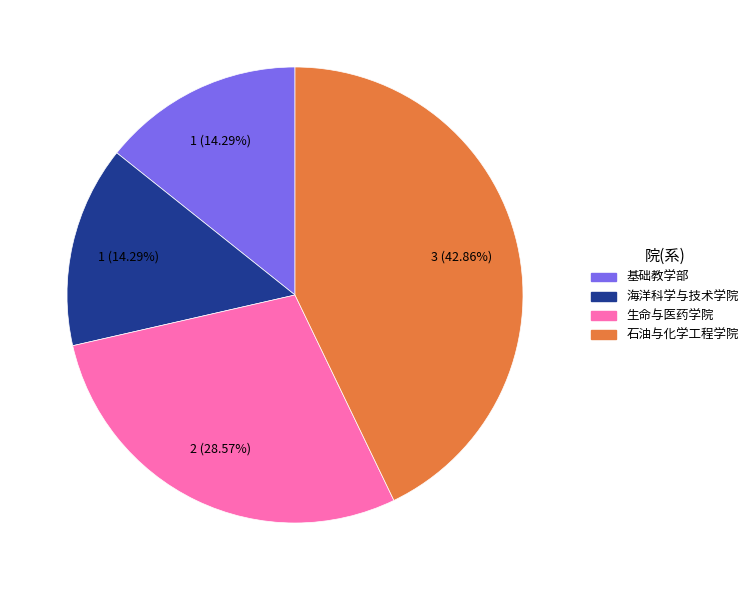

Which has a higher value, 石油与化学工程学院 or 基础教学部?

石油与化学工程学院